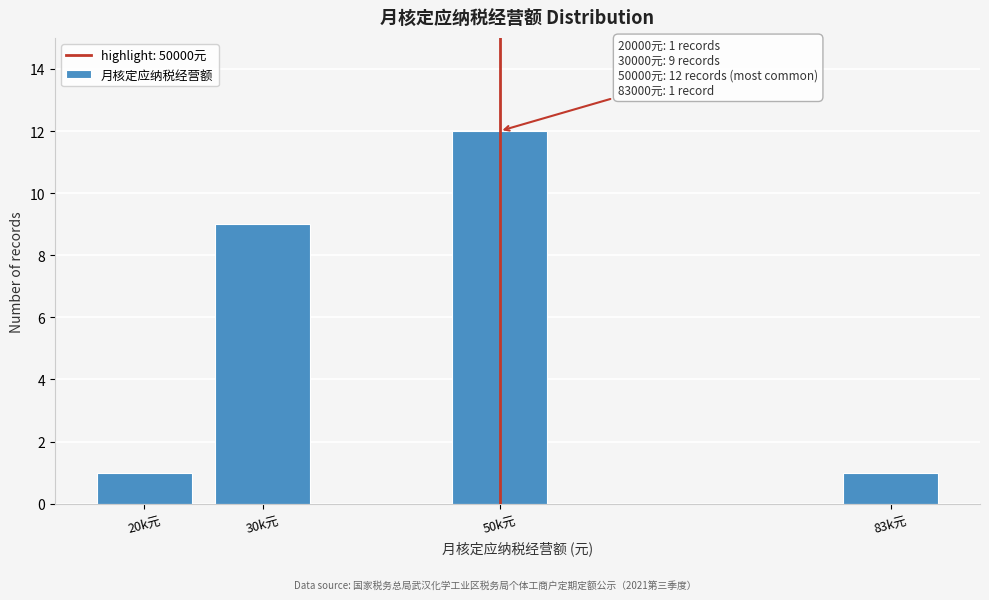

Reading right to left, extract all data points from this chart.

83k元=1	50k元=12	30k元=9	20k元=1